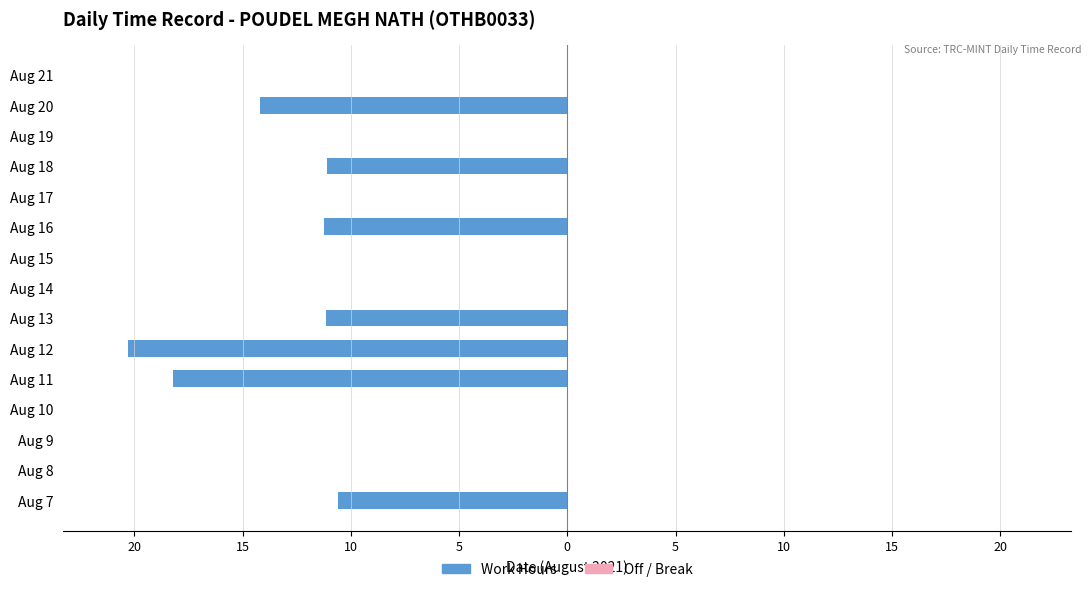

How many bars are there in total?

30